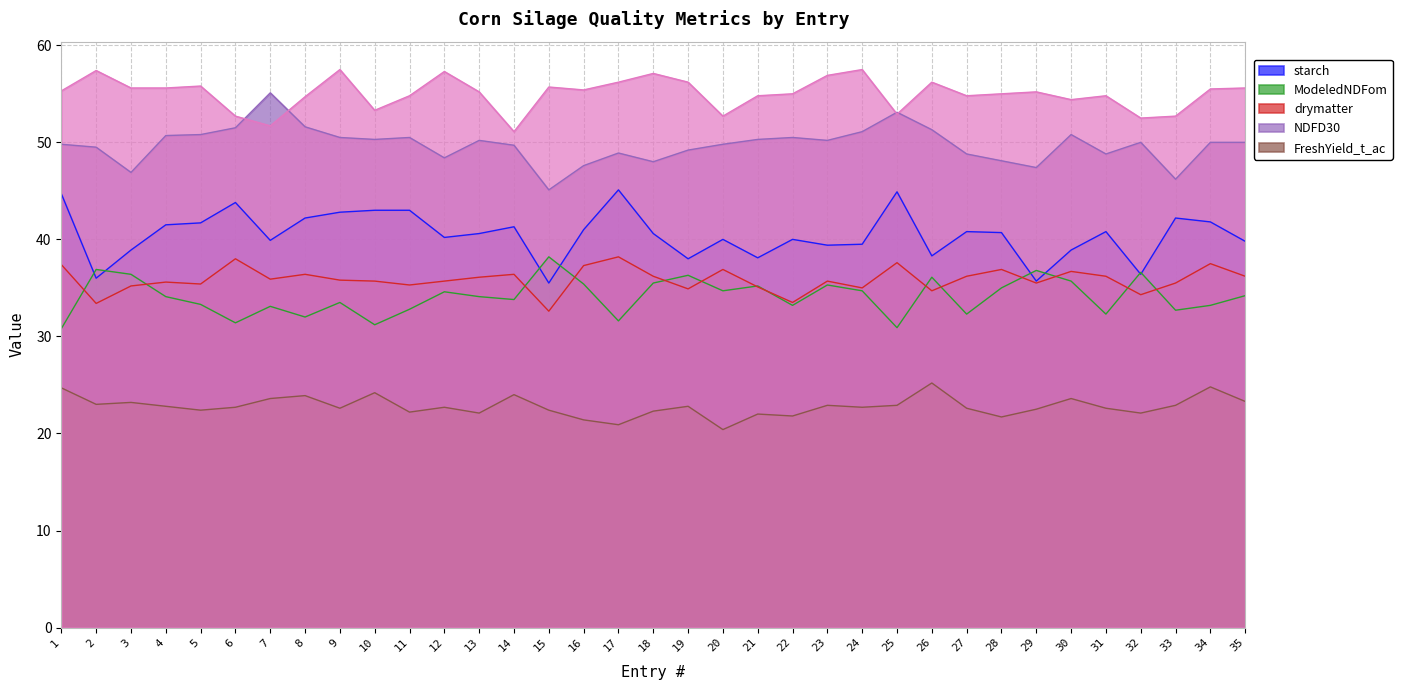

What is the difference between the maximum and minimum values in the drymatter series?

5.6